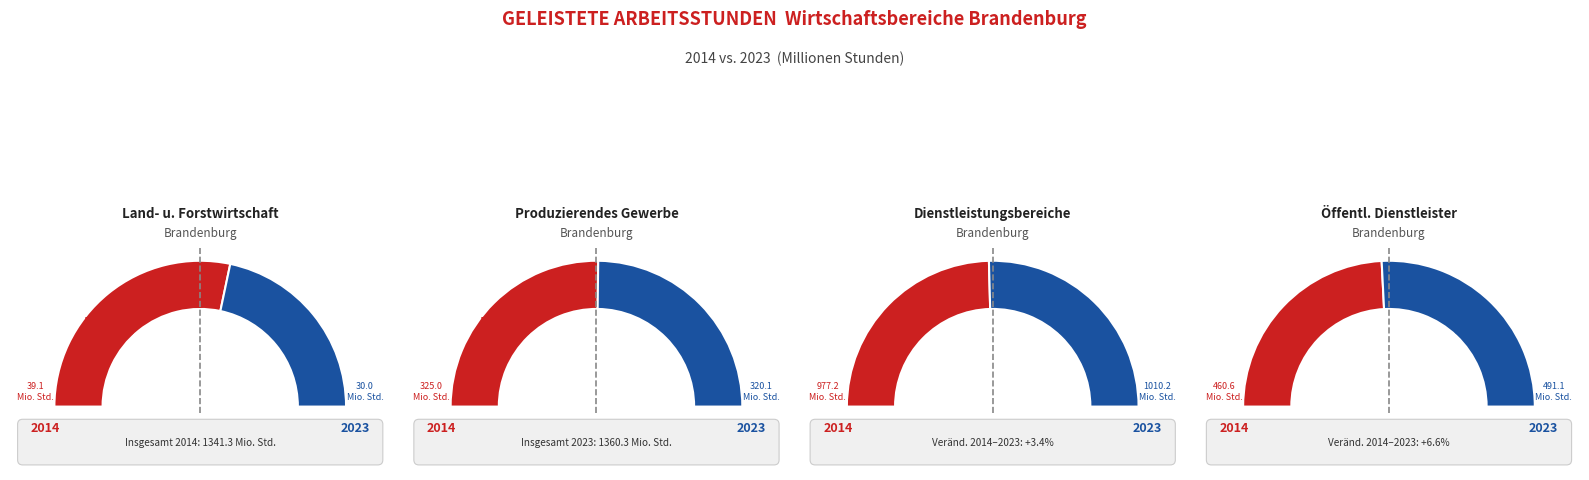

What percentage is the 1 slice, to the nearest percent?

50%